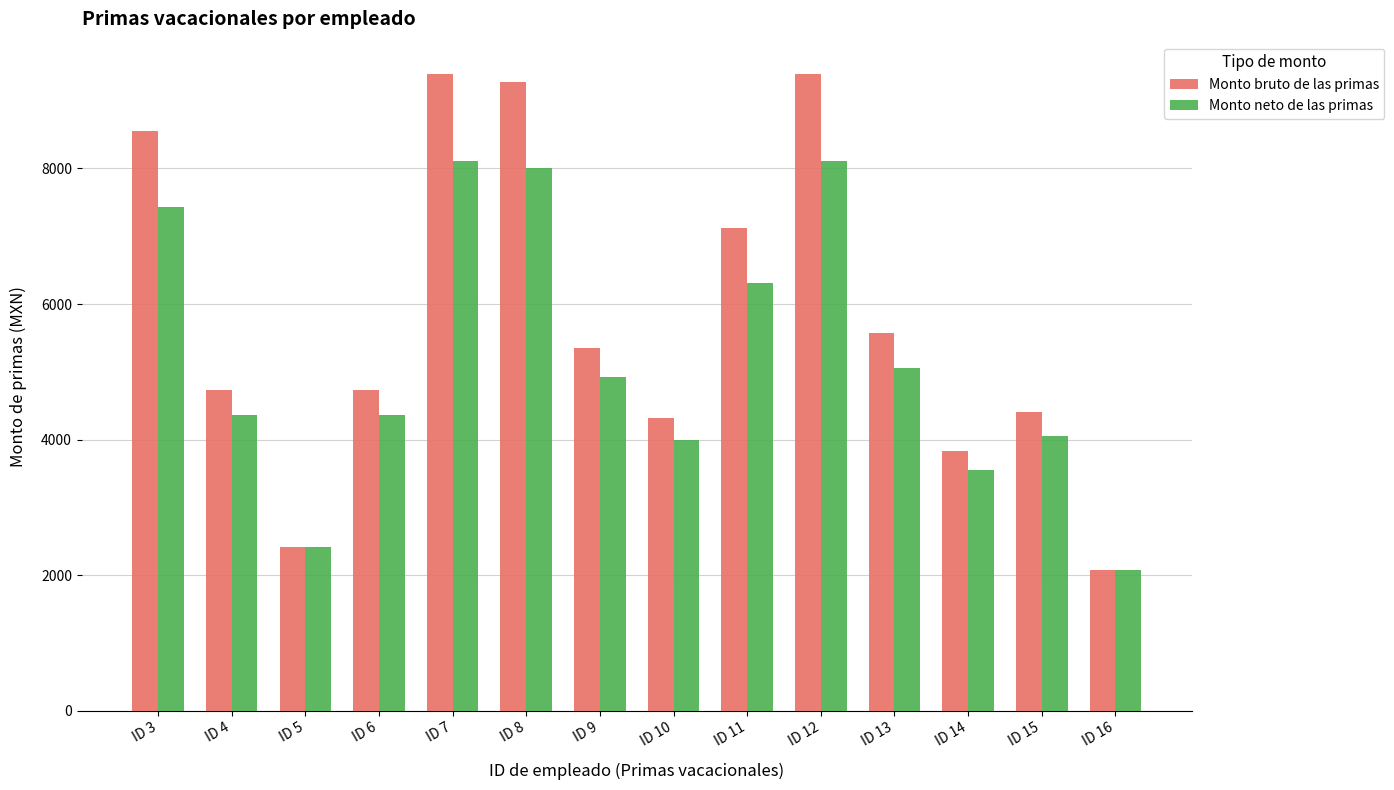

Rank the series by their maximum value, from lowest to highest.

Monto neto de las primas, Monto bruto de las primas